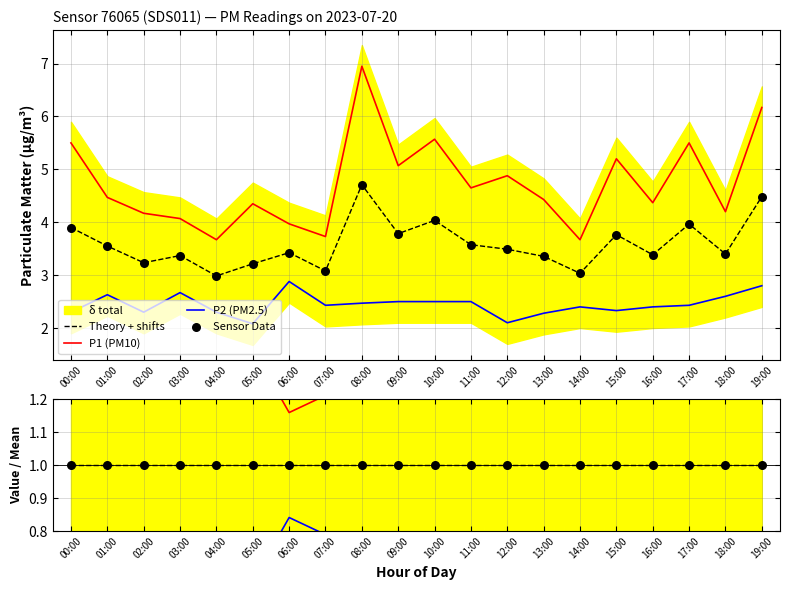

Is the value of P2 (PM2.5) at 15:00 greater than the value of Ratio=1 at 09:00?

No